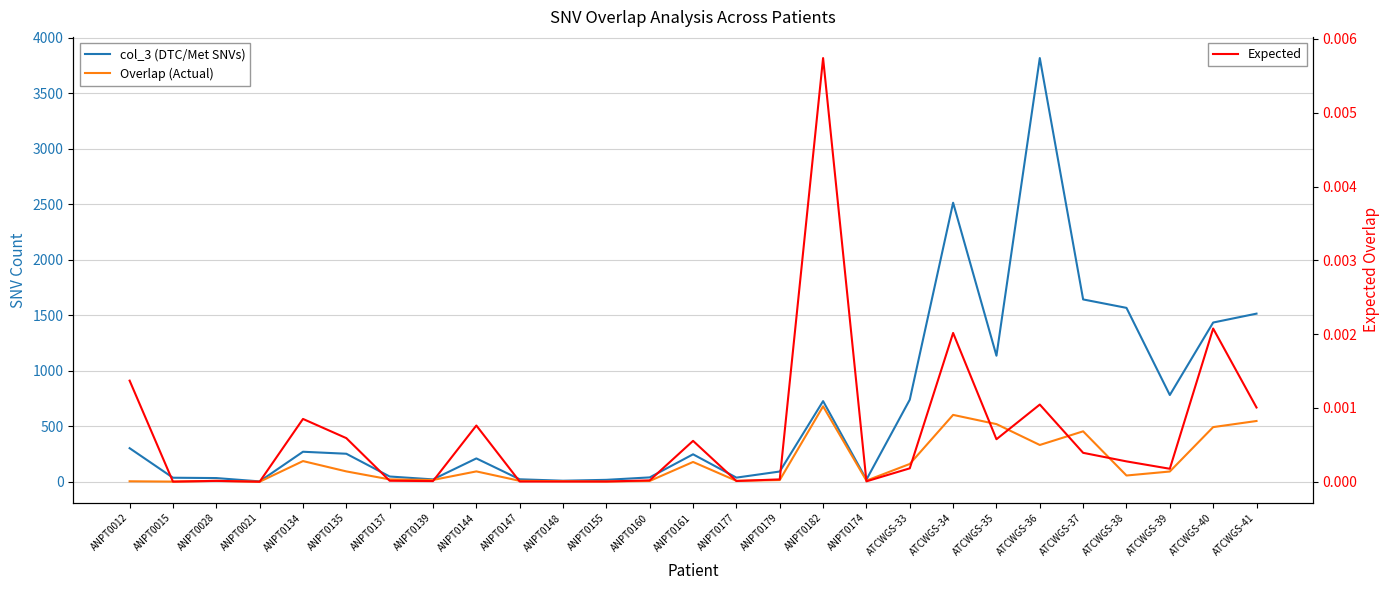

Is the value of Overlap (Actual) at ANPT0182 greater than the value of col_3 (DTC/Met SNVs) at ATCWGS-33?

No